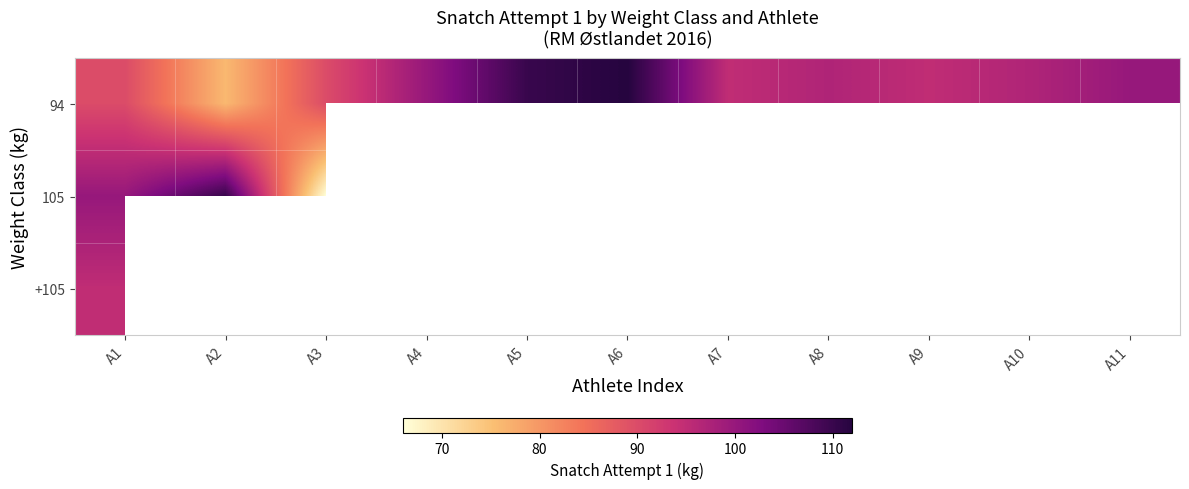

What is the average value of the 94 series?

96.5